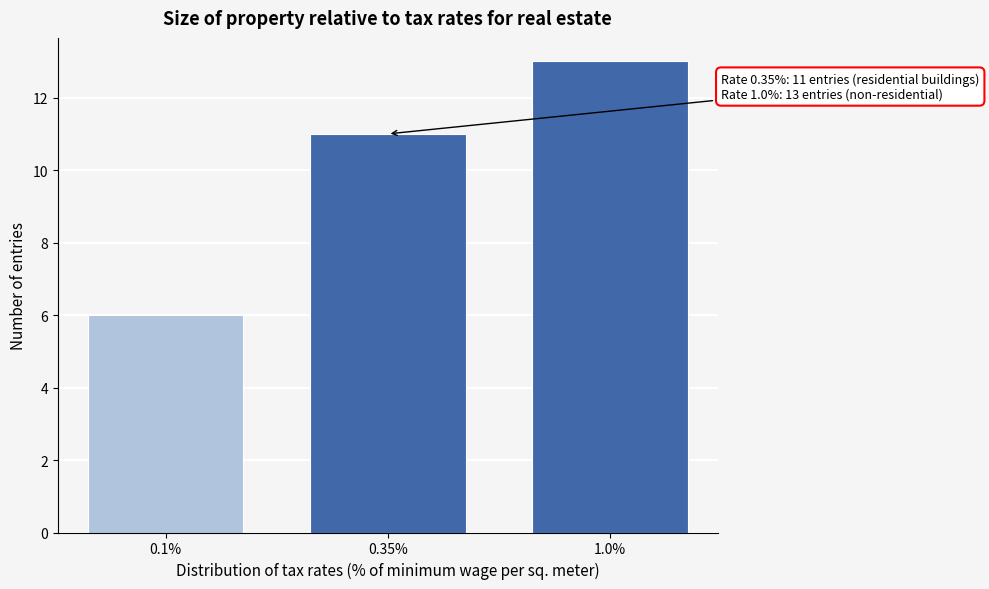

Reading left to right, extract all data points from this chart.

6	11	13